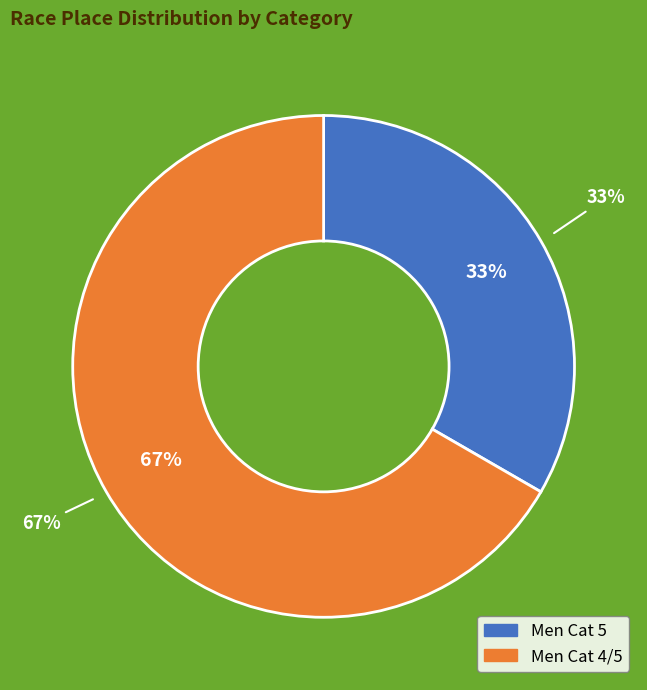

Rank the categories by value from highest to lowest.

Men Cat 4/5, Men Cat 5